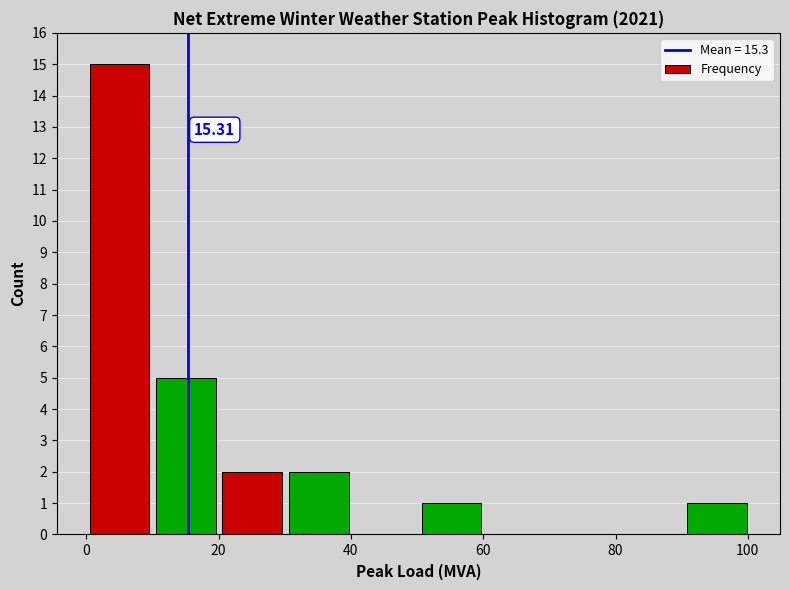

Over which range of the x-axis is the bar tallest?

0 to 10